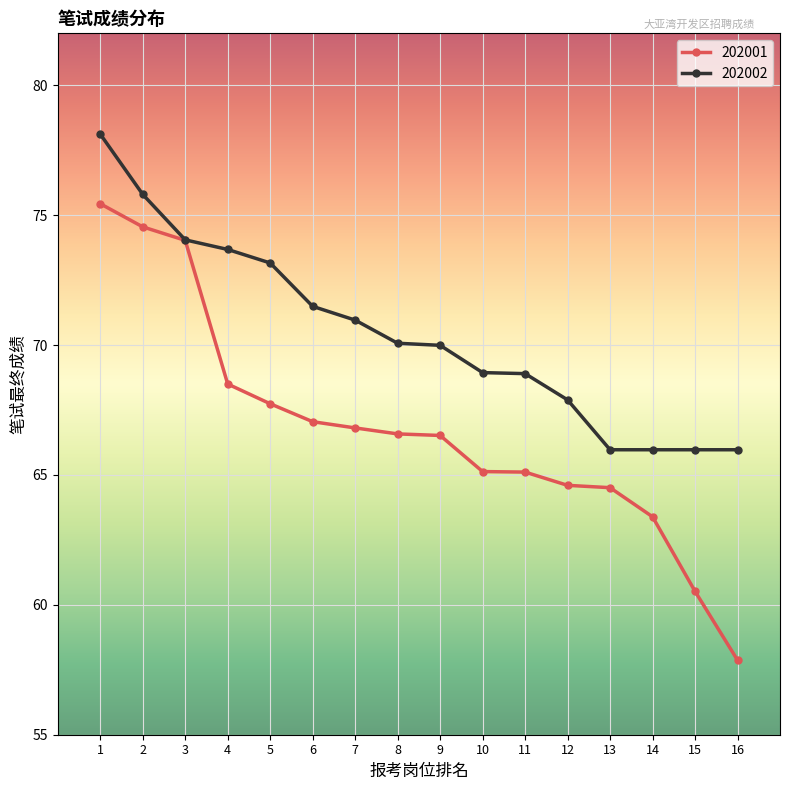

At 11, list the series in order from smallest to largest.

202001, 202002